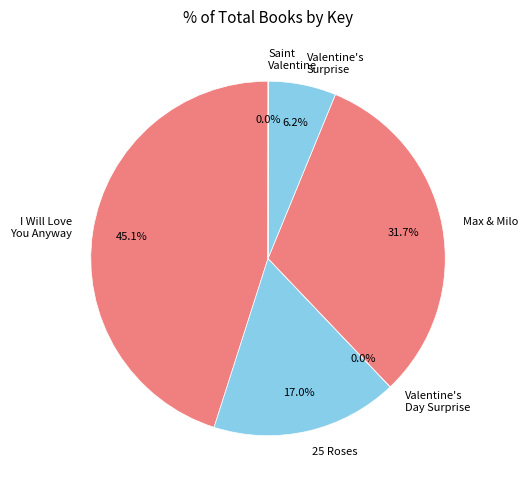

Which has a higher value, Max & Milo or Valentine's Surprise?

Max & Milo